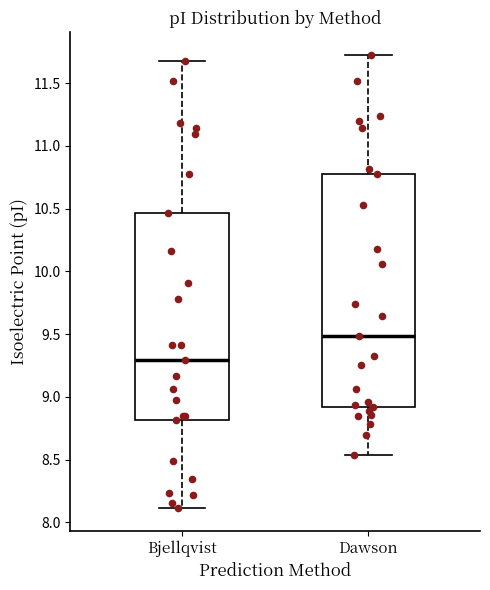

Where does the lower whisker of the box for Bjellqvist end on the y-axis? The values are not printed on the chart, so give them approximately, as read against the axis.

8.10